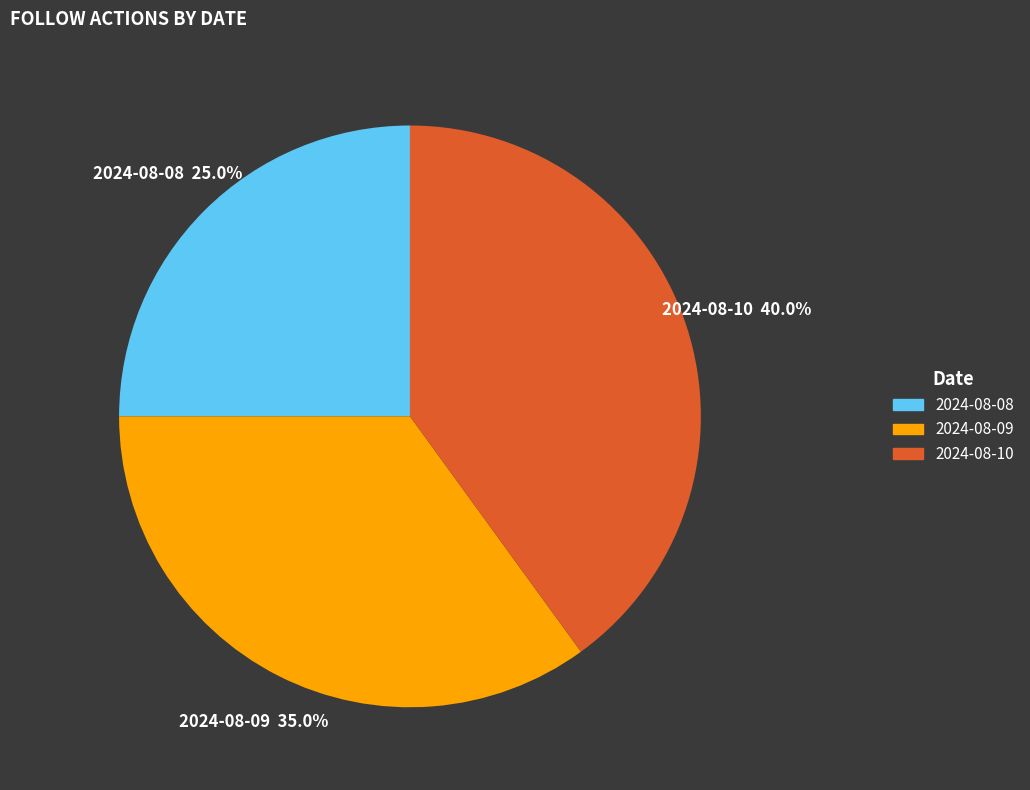

To the nearest percent, what is the difference between the 2024-08-09 and 2024-08-10 slice percentages?

5%